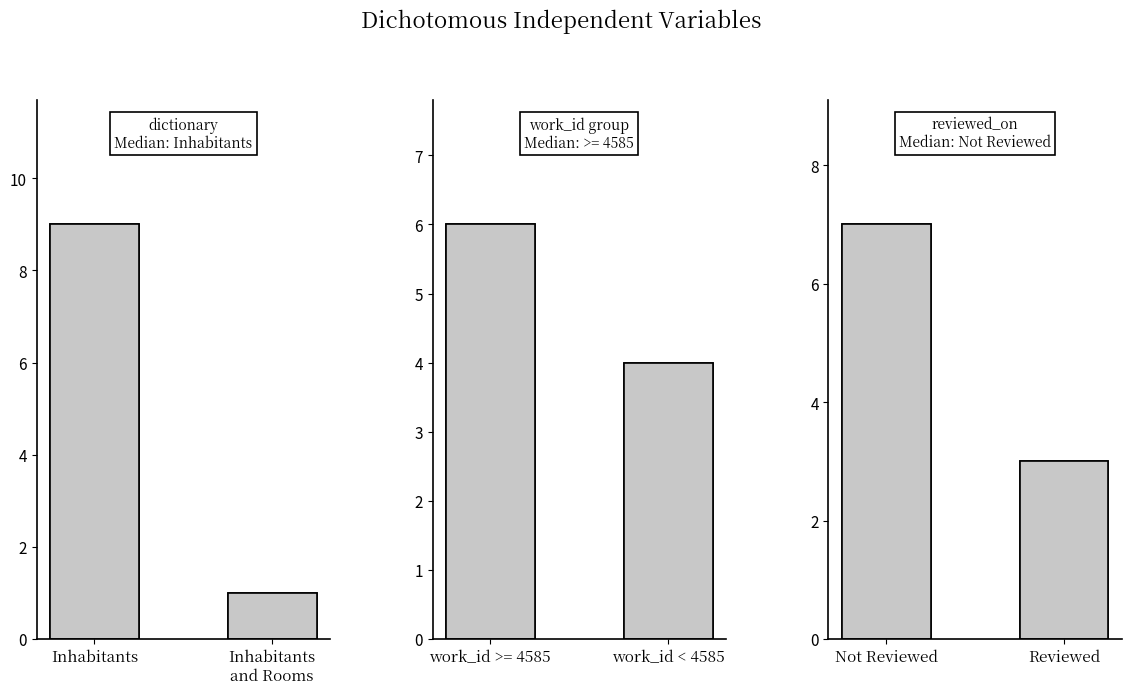

Which series has the widest spread of values?

dictionary
Median: Inhabitants